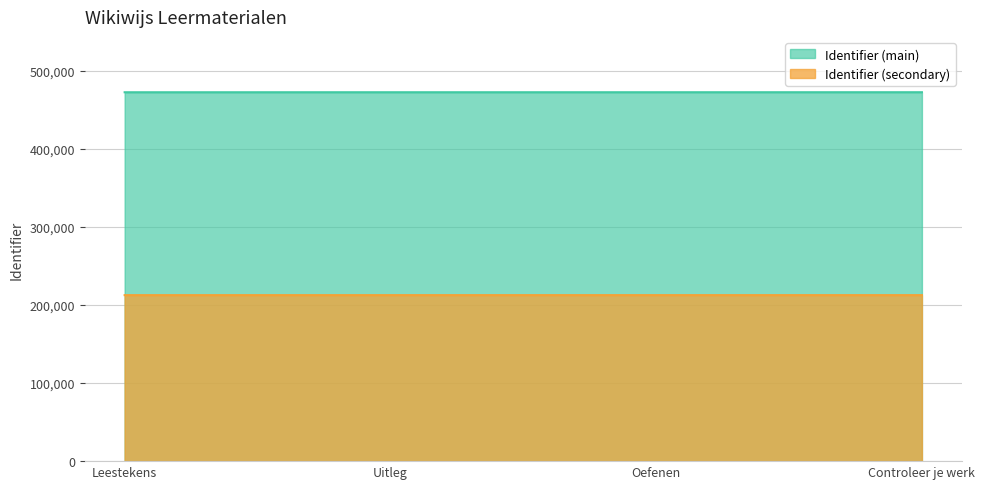

How many categories are shown in the chart?

4